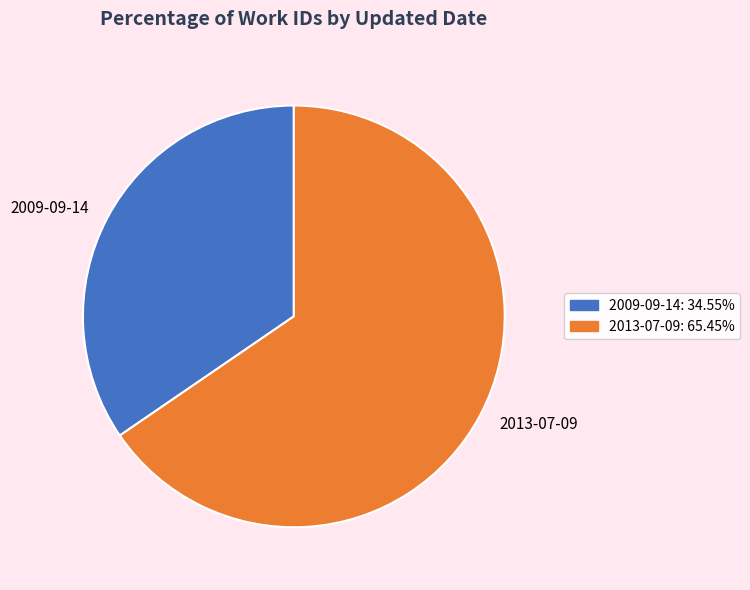

Which category accounts for the majority?

2013-07-09